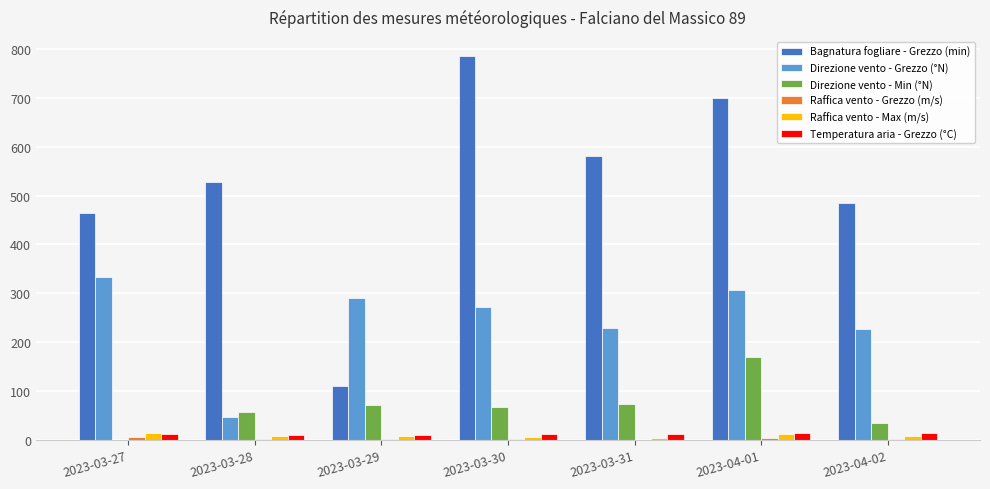

What is the sum of all Temperatura aria - Grezzo (°C) values?

86.1